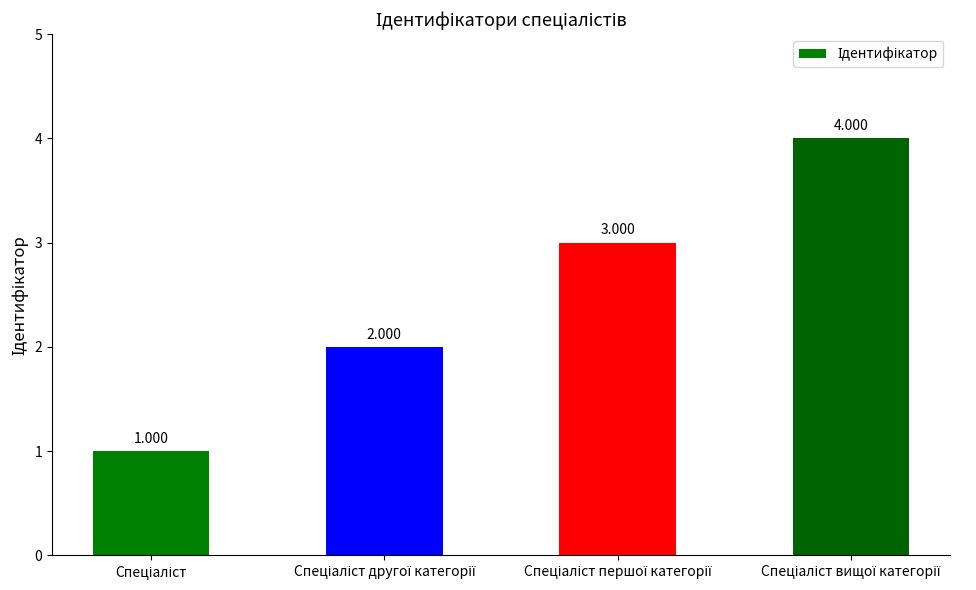

At which category does the chart reach its minimum across all series?

Спеціаліст